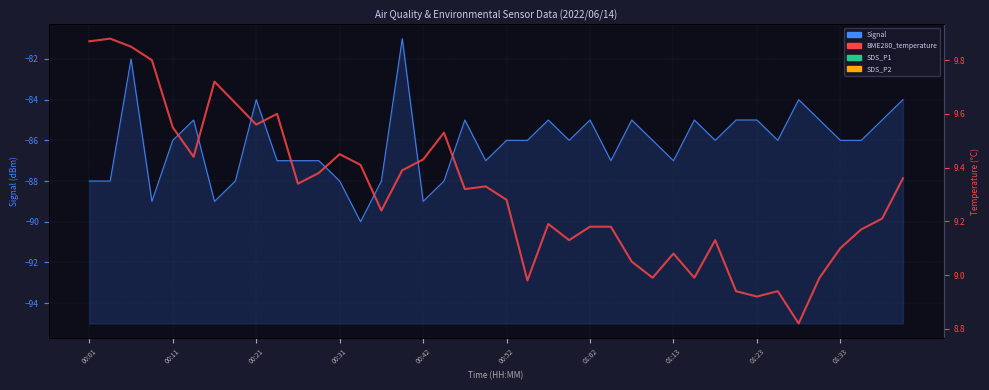

True or false: SDS_P2 and BME280_temperature cross at least once.

False